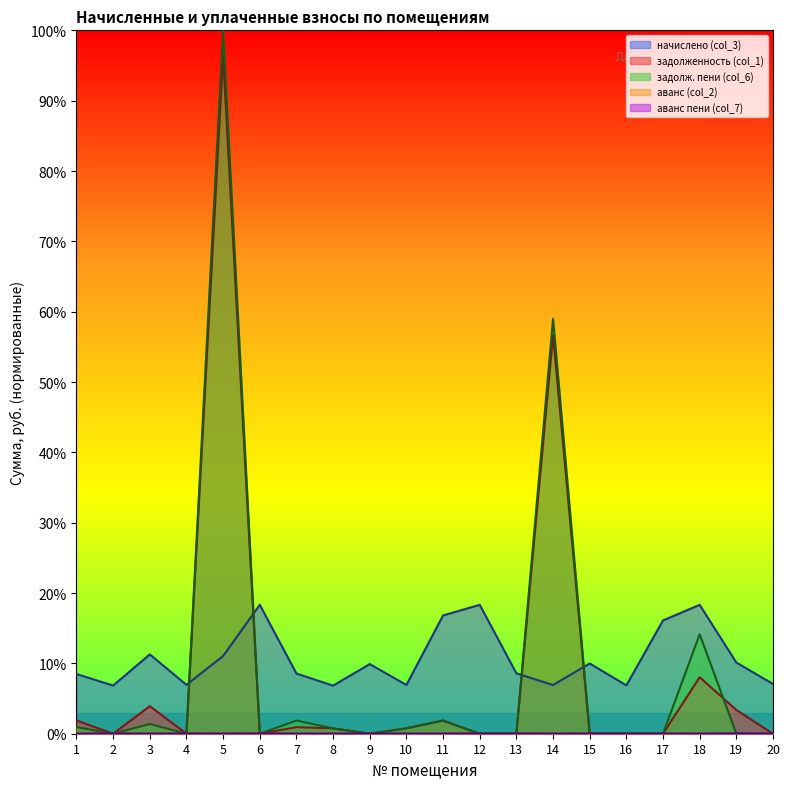

List the labels in order of задолж. пени (col_6) value, smallest first.

2, 4, 6, 9, 12, 13, 15, 16, 17, 19, 20, 8, 10, 1, 3, 11, 7, 18, 14, 5